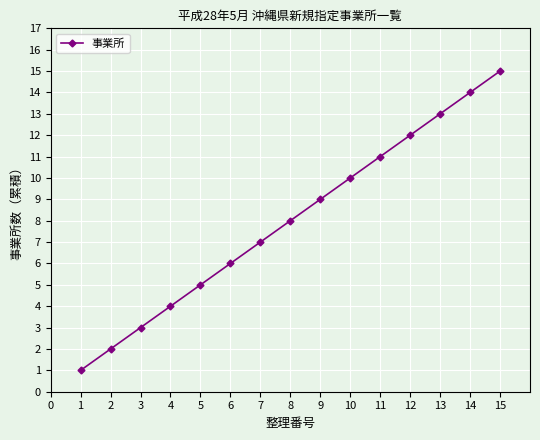

What is the value of the 5th point from the left?

5